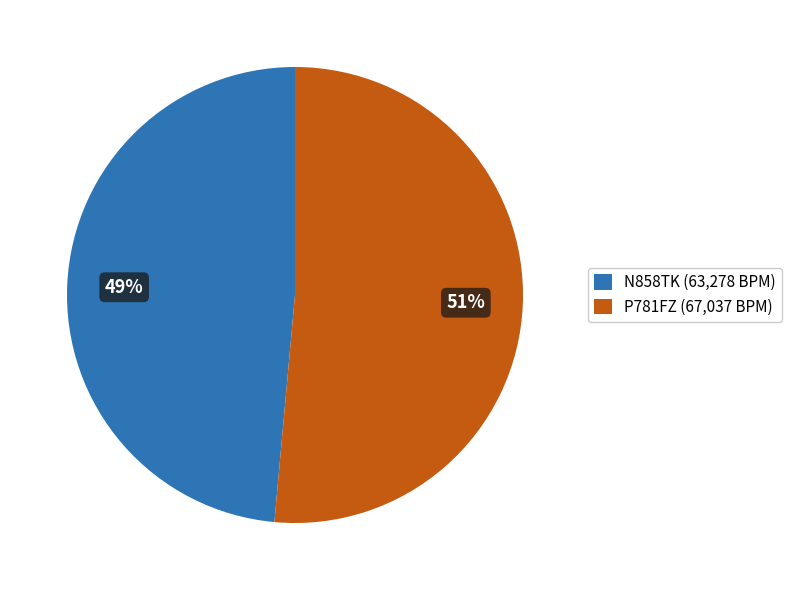

Which category has the biggest portion of the pie?

P781FZ